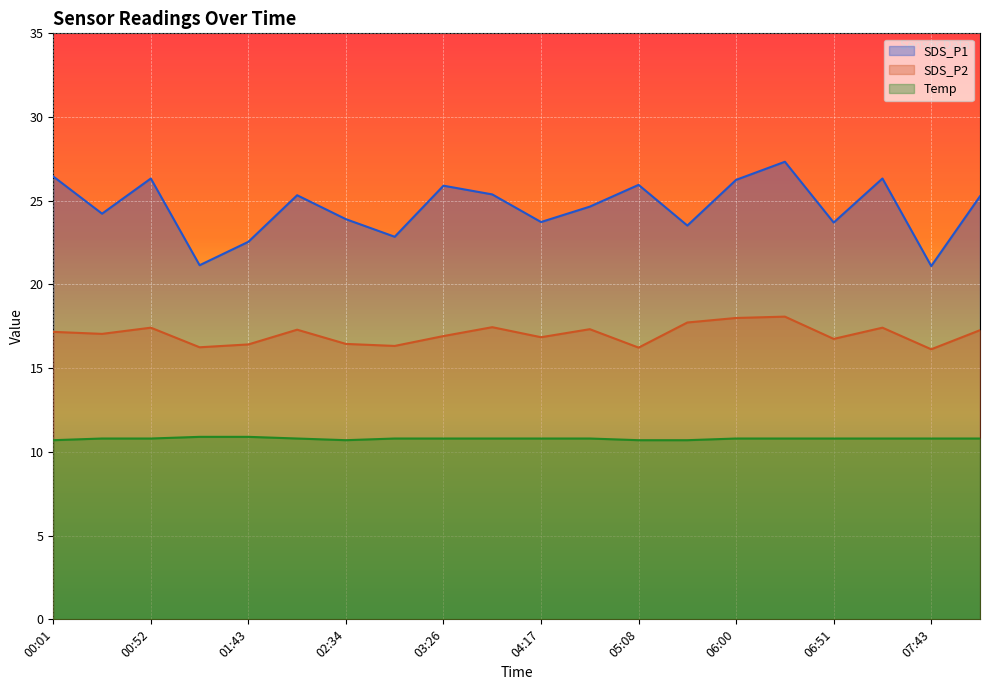

What is the sum of the Temp values at 00:52 and 08:08?

21.6